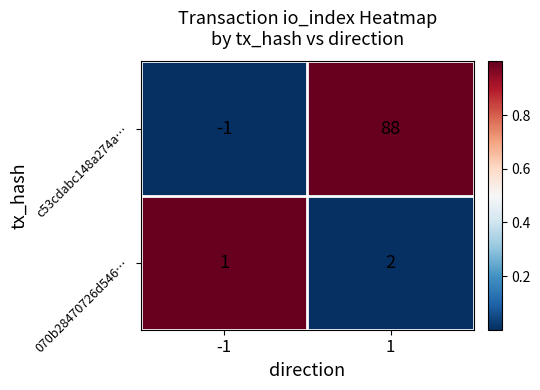

Which series changed the most between -1 and 1?

c53cdabc148a274a…